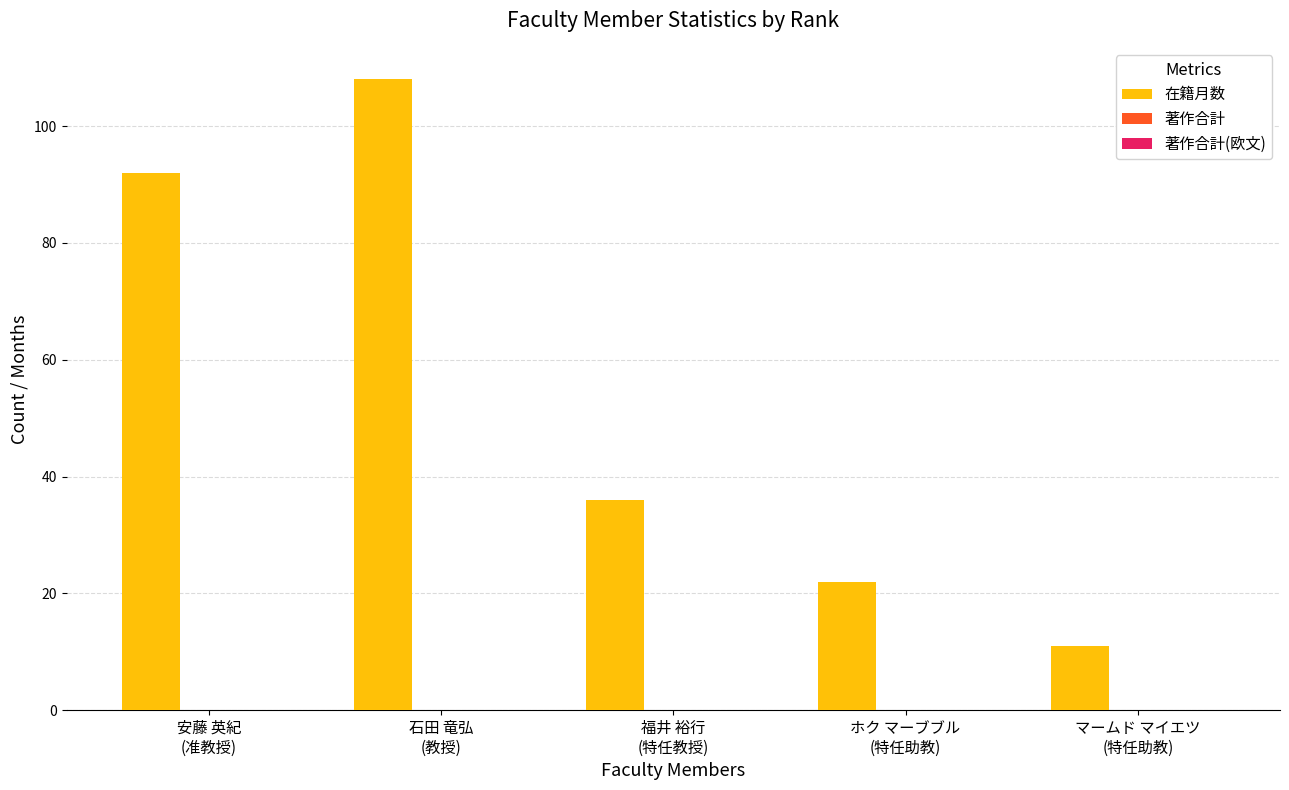

What position from the right is ホク マーブブル
(特任助教)?

2